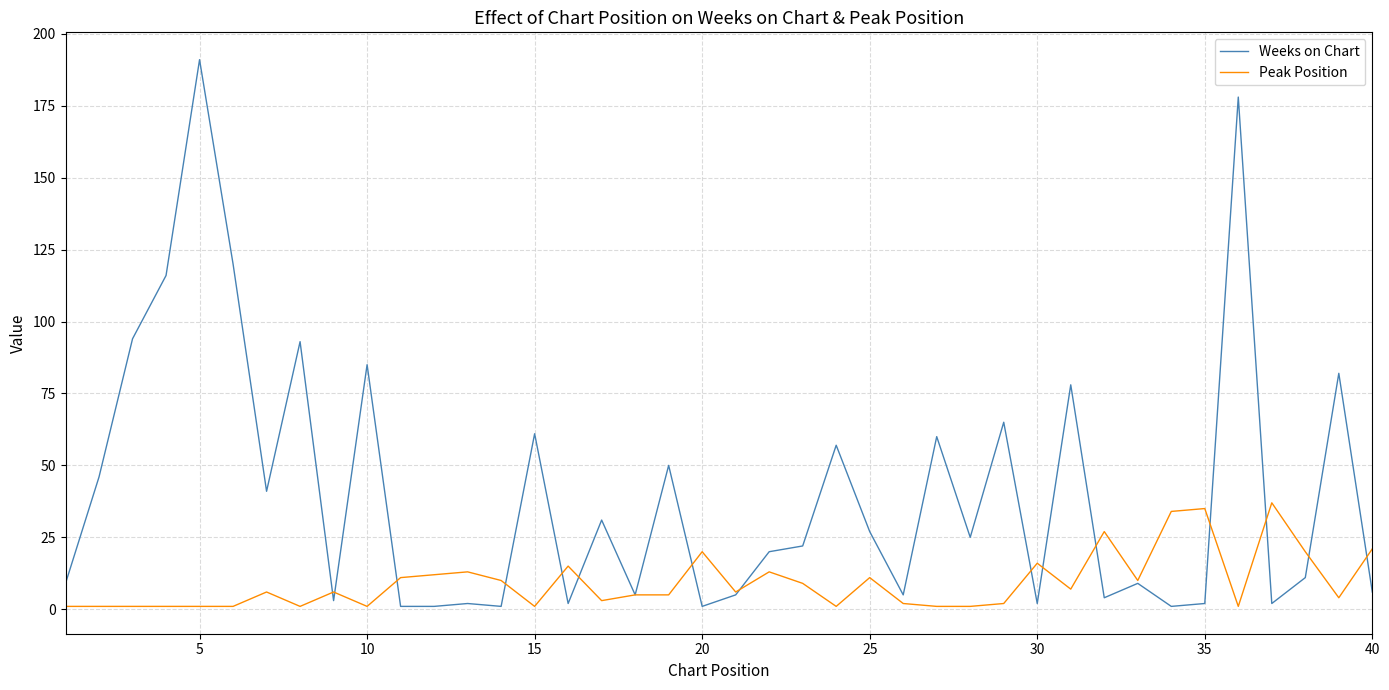

List the series in order of their peak value, lowest first.

Peak Position, Weeks on Chart